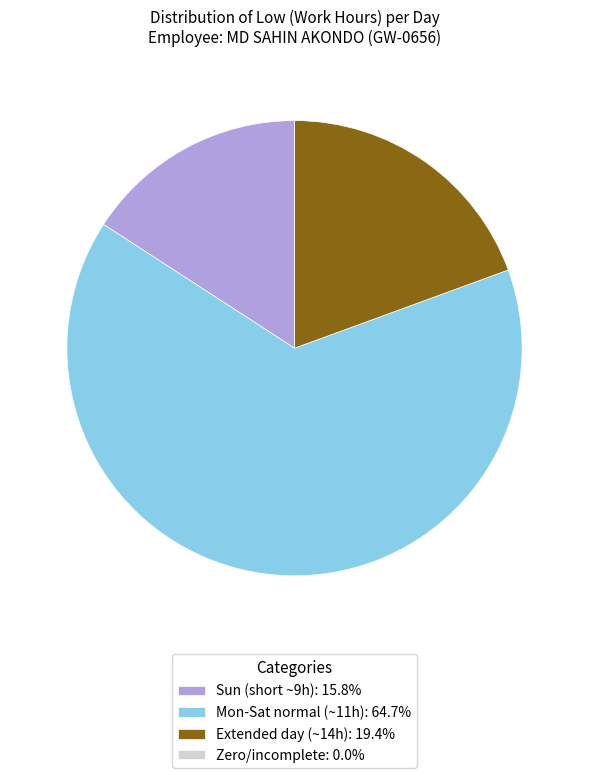

Is the sum of Extended day (~14h): 19.4% and Sun (short ~9h): 15.8% greater than half?

No